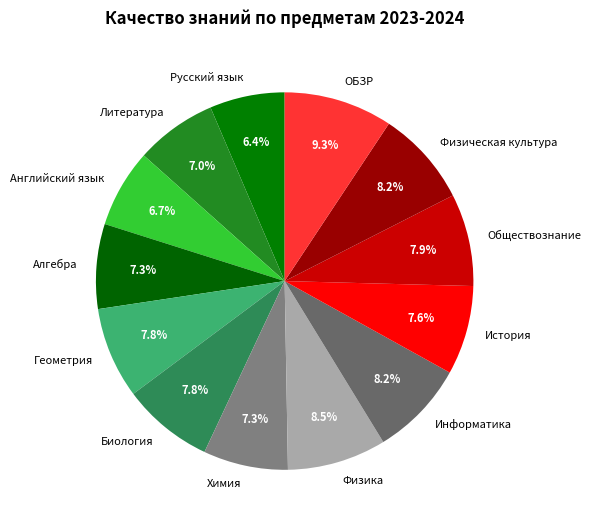

To the nearest percent, what percentage of the pie is ОБЗР?

9%